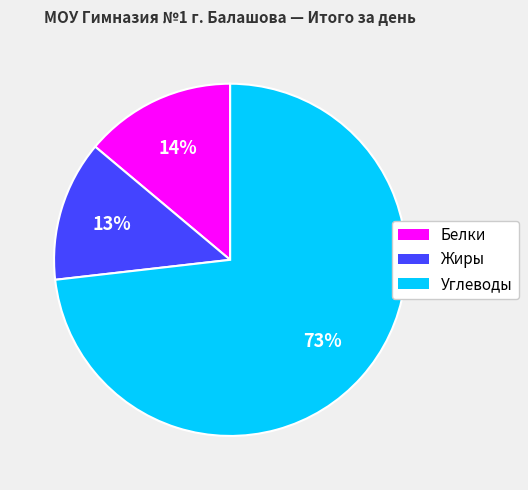

True or false: Жиры accounts for 6% of the total.

False